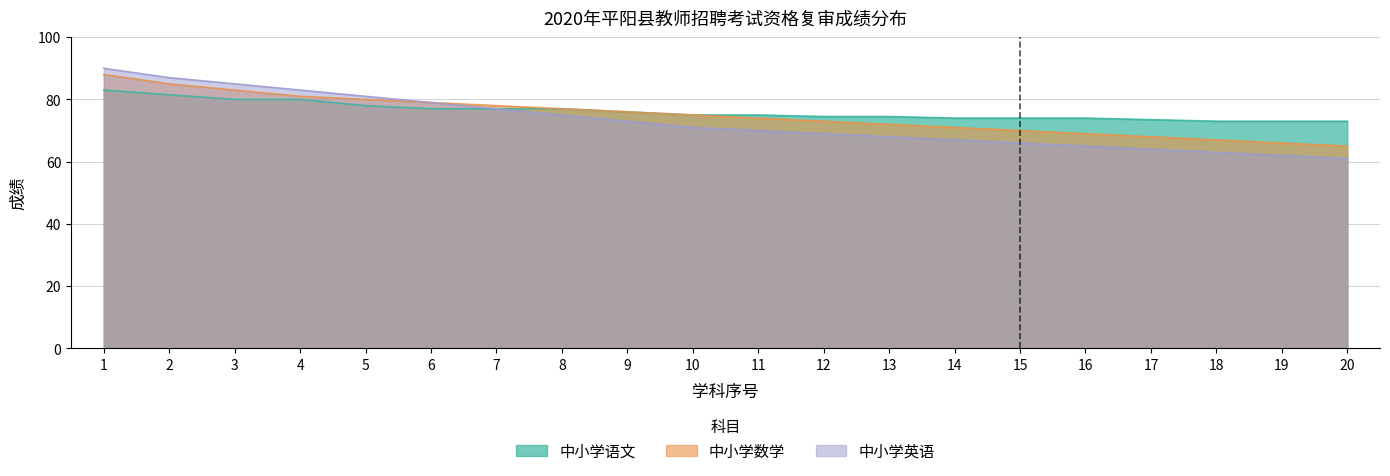

What is the greatest value displayed?

90.0